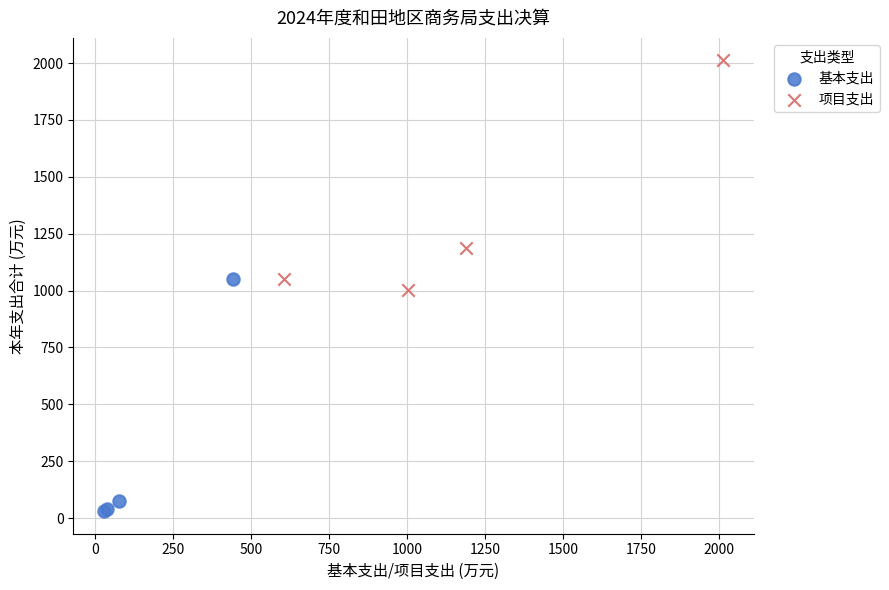

Which series reaches the minimum Y coordinate?

基本支出